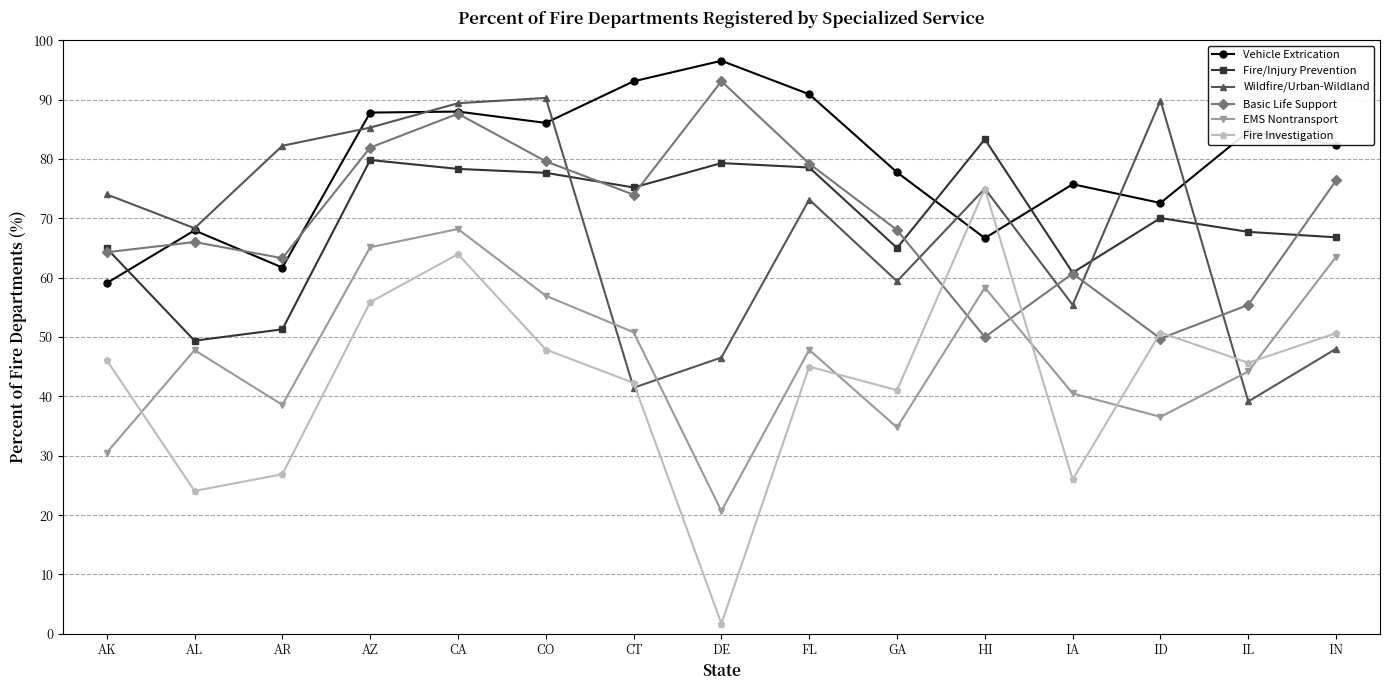

What are all the series names shown in the legend?

Vehicle Extrication, Fire/Injury Prevention, Wildfire/Urban-Wildland, Basic Life Support, EMS Nontransport, Fire Investigation